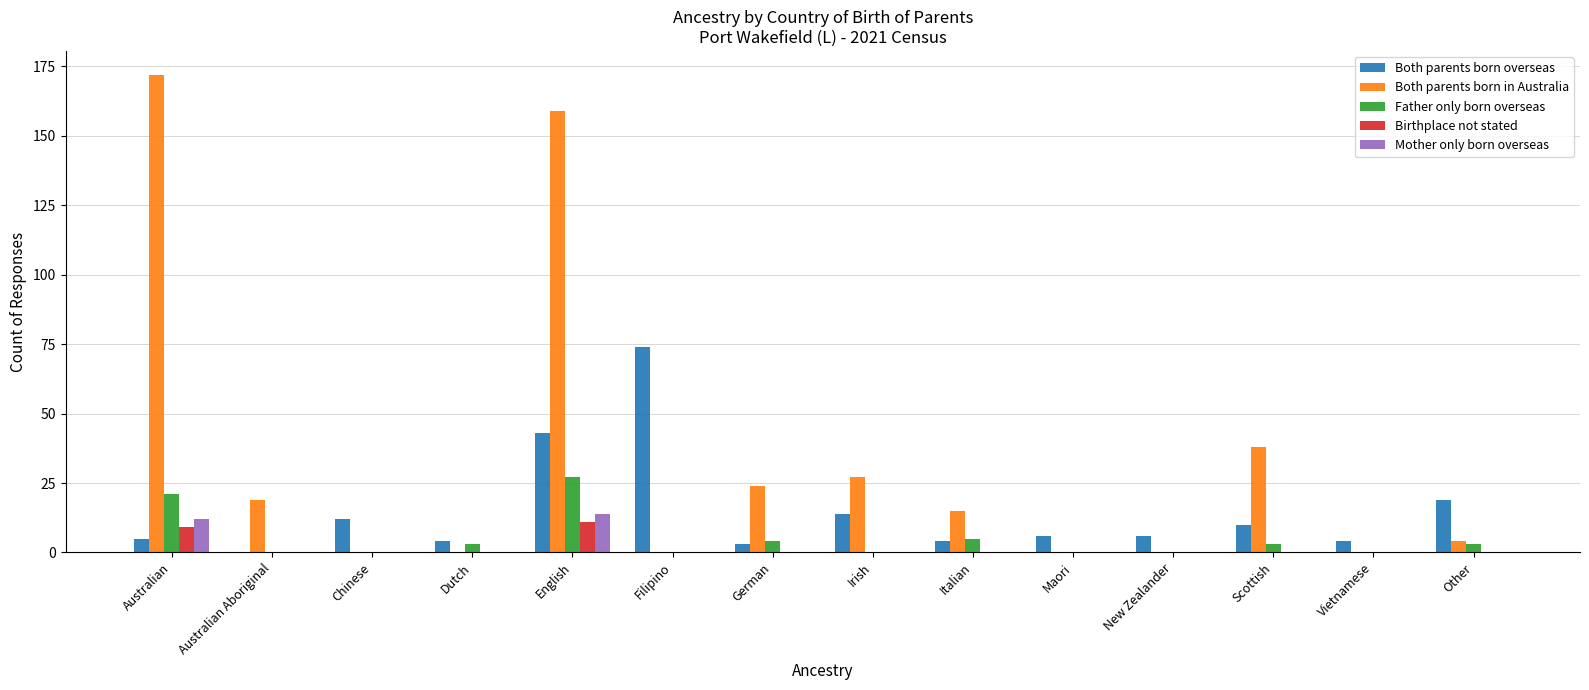

Reading right to left, extract all data points from this chart.

Both parents born overseas: Other=19	Vietnamese=4	Scottish=10	New Zealander=6	Maori=6	Italian=4	Irish=14	German=3	Filipino=74	English=43	Dutch=4	Chinese=12	Australian Aboriginal=0	Australian=5
Both parents born in Australia: Other=4	Vietnamese=0	Scottish=38	New Zealander=0	Maori=0	Italian=15	Irish=27	German=24	Filipino=0	English=159	Dutch=0	Chinese=0	Australian Aboriginal=19	Australian=172
Father only born overseas: Other=3	Vietnamese=0	Scottish=3	New Zealander=0	Maori=0	Italian=5	Irish=0	German=4	Filipino=0	English=27	Dutch=3	Chinese=0	Australian Aboriginal=0	Australian=21
Birthplace not stated: Other=0	Vietnamese=0	Scottish=0	New Zealander=0	Maori=0	Italian=0	Irish=0	German=0	Filipino=0	English=11	Dutch=0	Chinese=0	Australian Aboriginal=0	Australian=9
Mother only born overseas: Other=0	Vietnamese=0	Scottish=0	New Zealander=0	Maori=0	Italian=0	Irish=0	German=0	Filipino=0	English=14	Dutch=0	Chinese=0	Australian Aboriginal=0	Australian=12